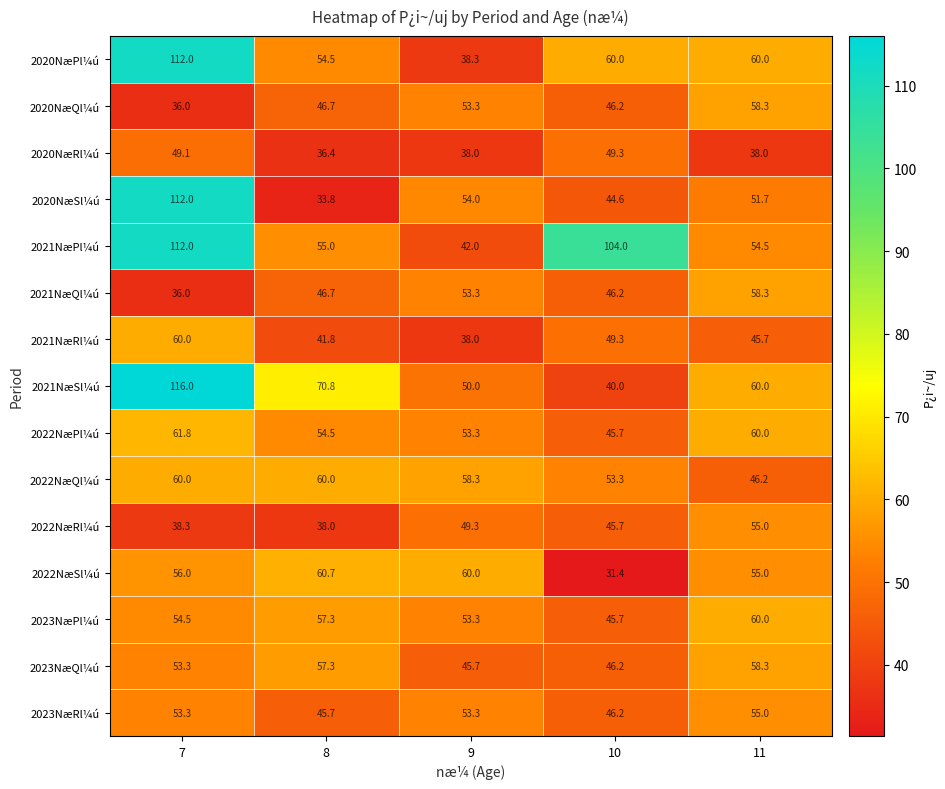

What is the spread (max minus min) of values at 9?

22.0